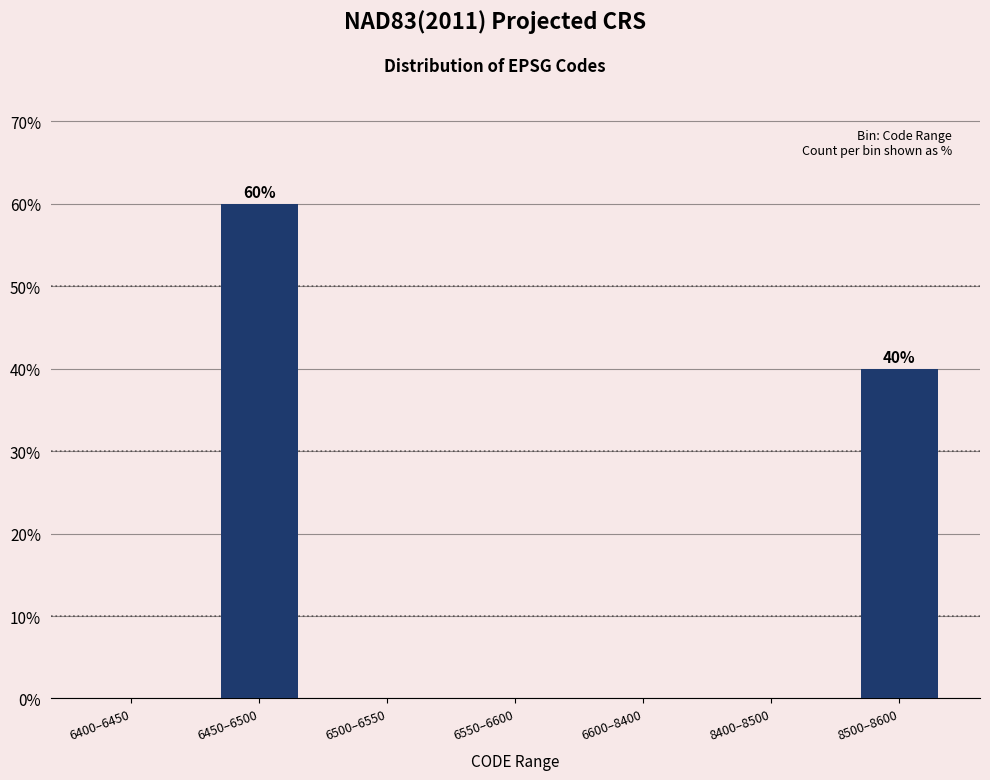

Reading right to left, transcribe all the data shown in this chart.

8500–8600=40	8400–8500=0	6600–8400=0	6550–6600=0	6500–6550=0	6450–6500=60	6400–6450=0